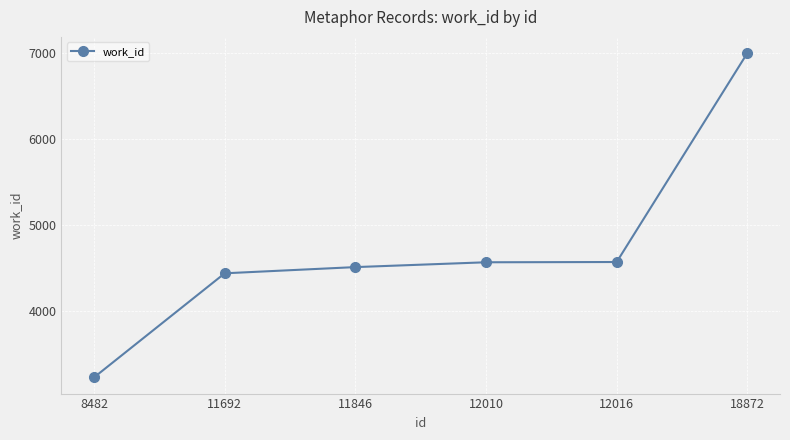

True or false: the data has more than 2 interior local peaks.

False